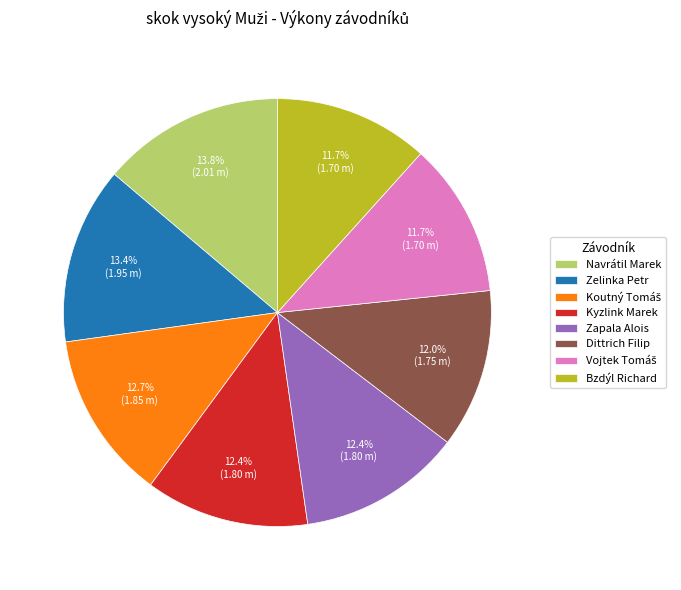

What is the ratio of the value at Zelinka Petr to the value at Dittrich Filip?

1.1